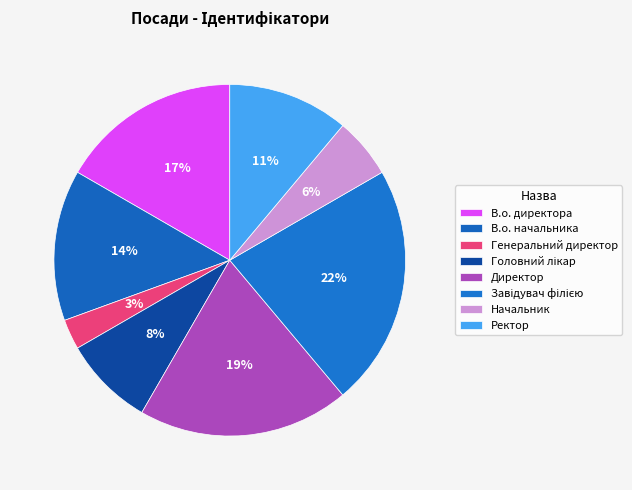

How many segments does this pie chart have?

8